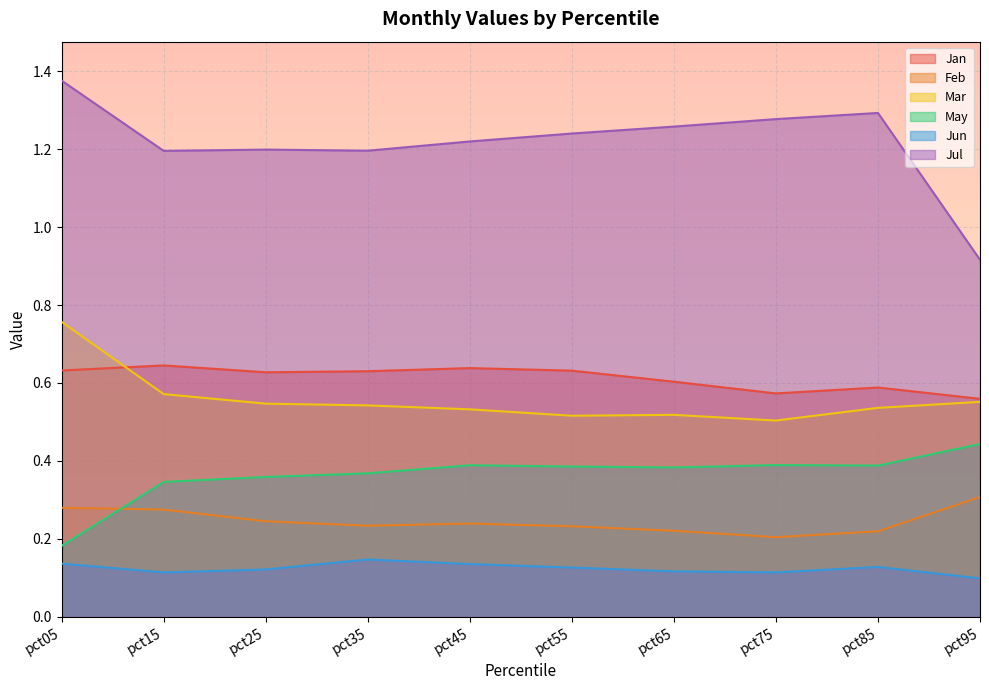

At which category is the sum across all series the highest?

pct05